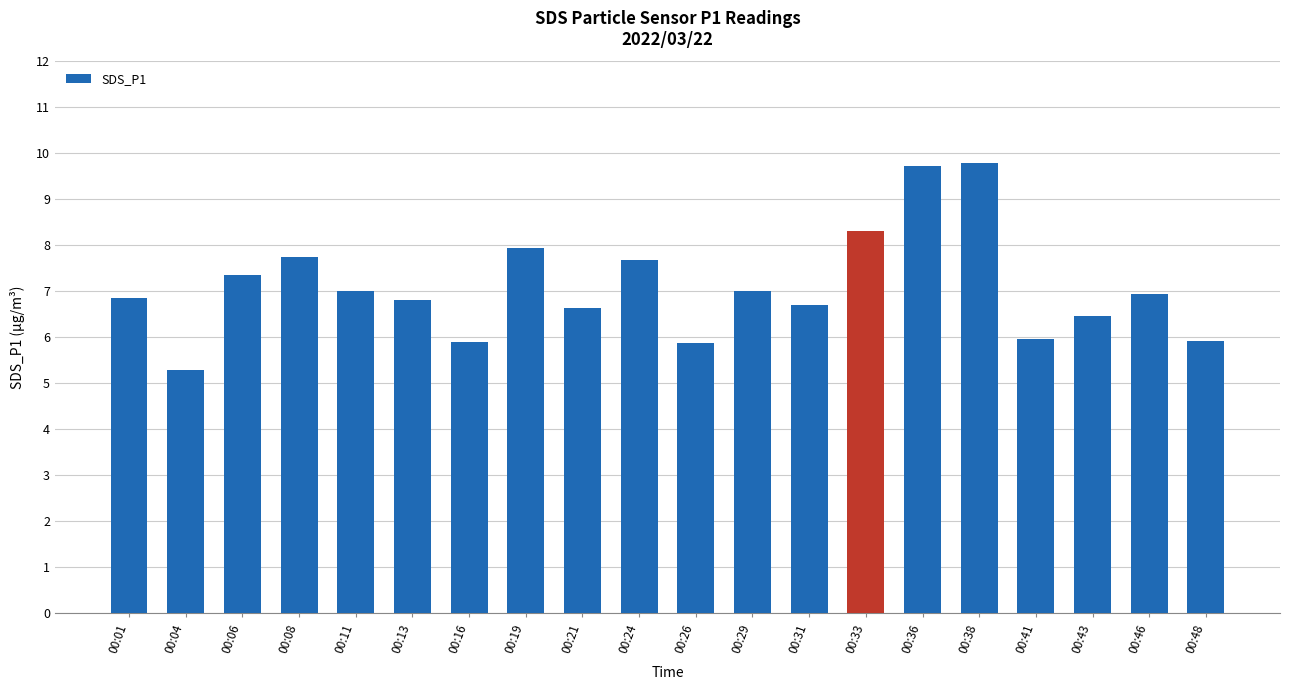

What is the difference between the maximum and minimum values?

4.5